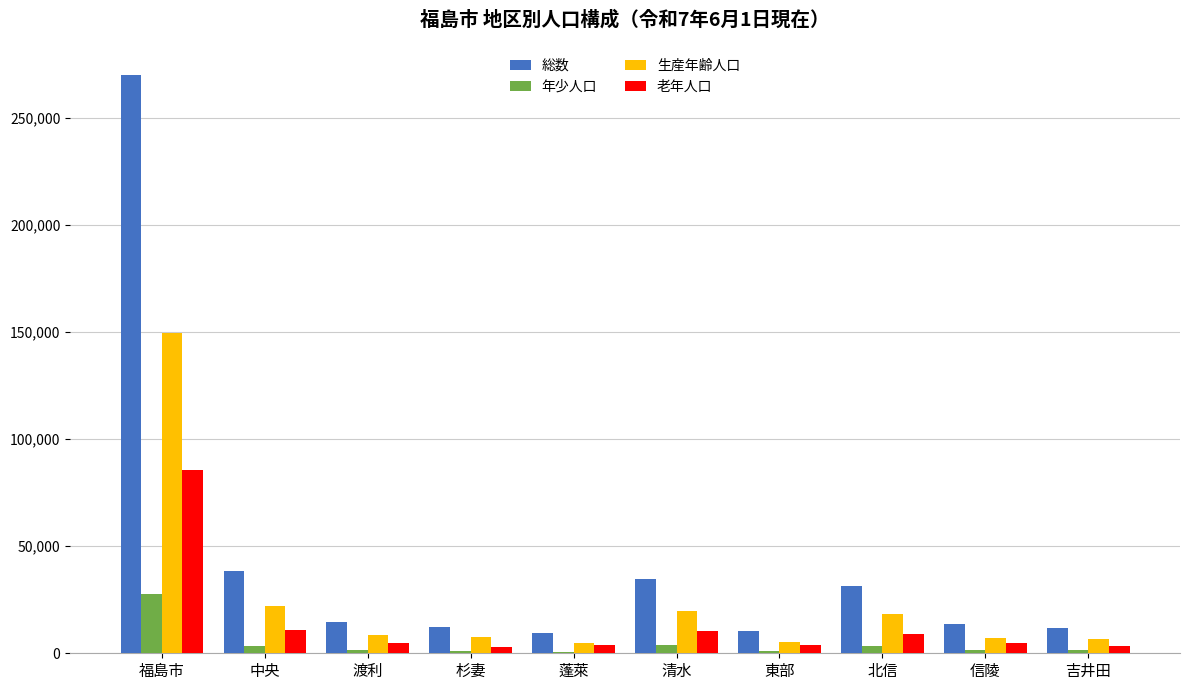

What is the sum of all 年少人口 values?

45822